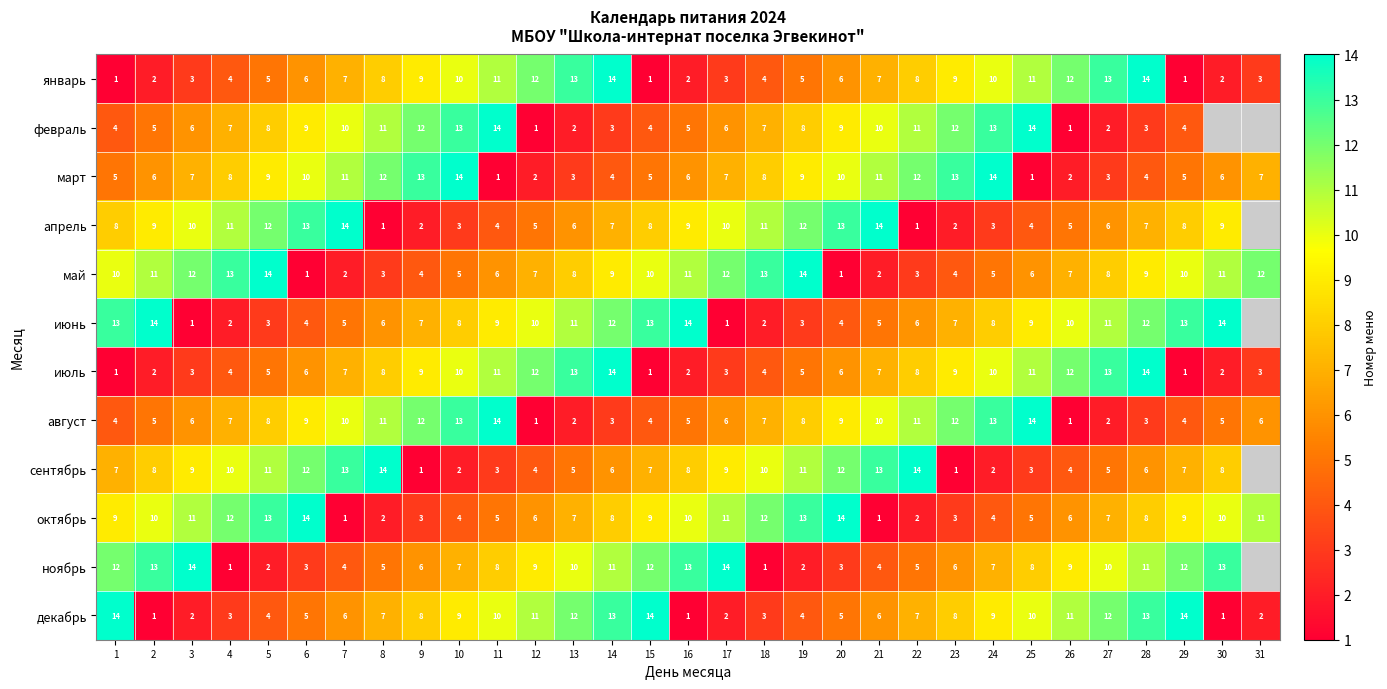

What is the highest value of the август series?

14